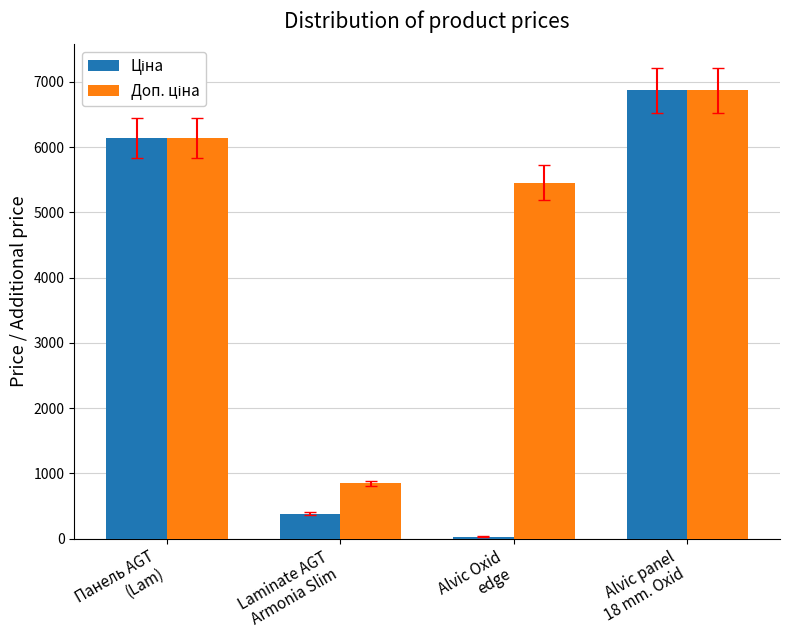

How many bars are there in each group?

2